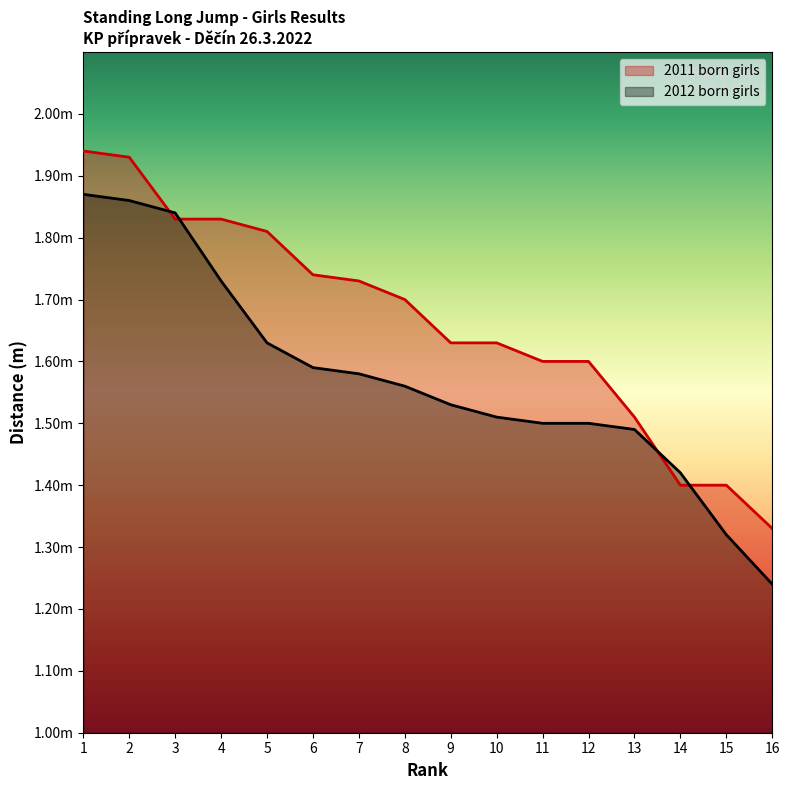

What is the total value across all series at 10?

3.1